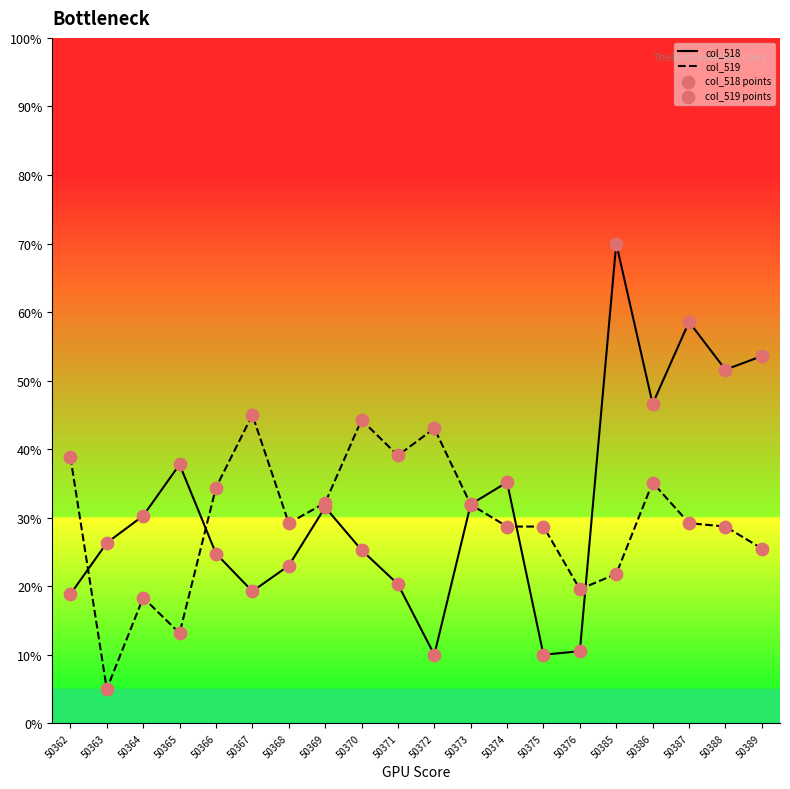

Is the value of col_518 at 50362 greater than the value of col_519 at 50371?

No